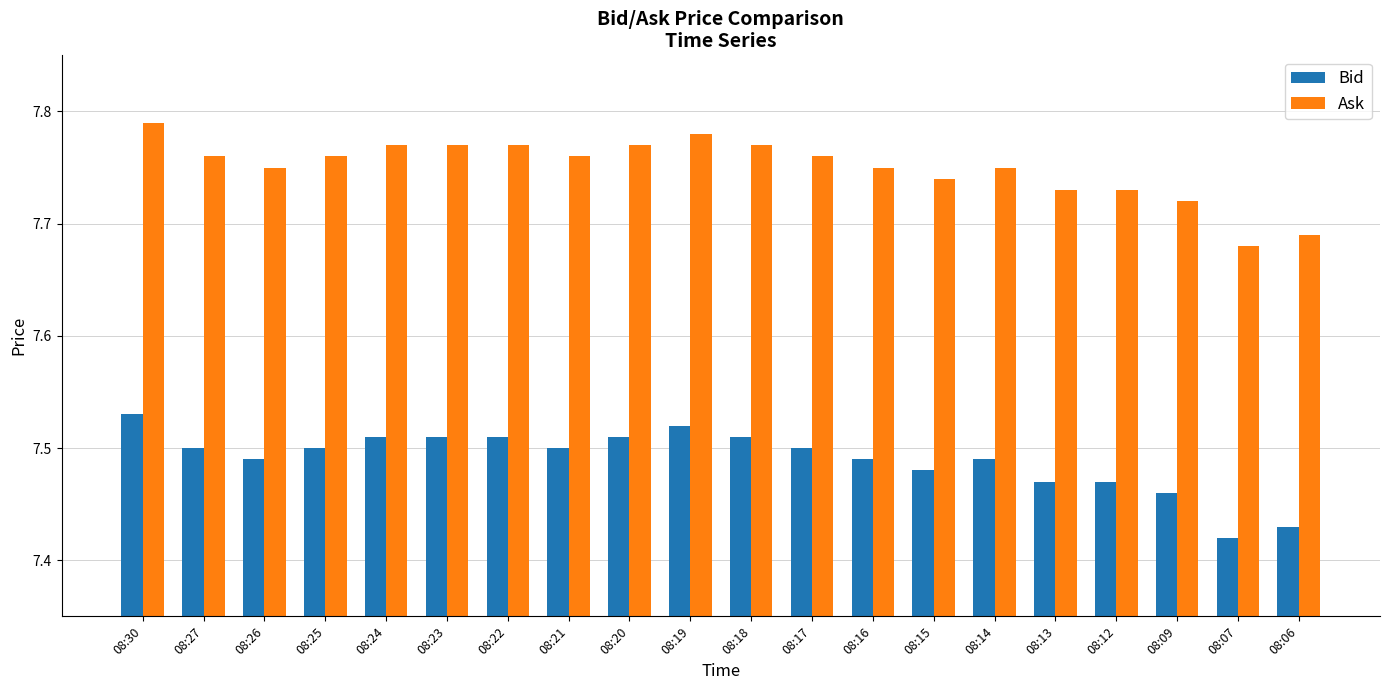

Count the Ask values in the range 7 to 8.

20